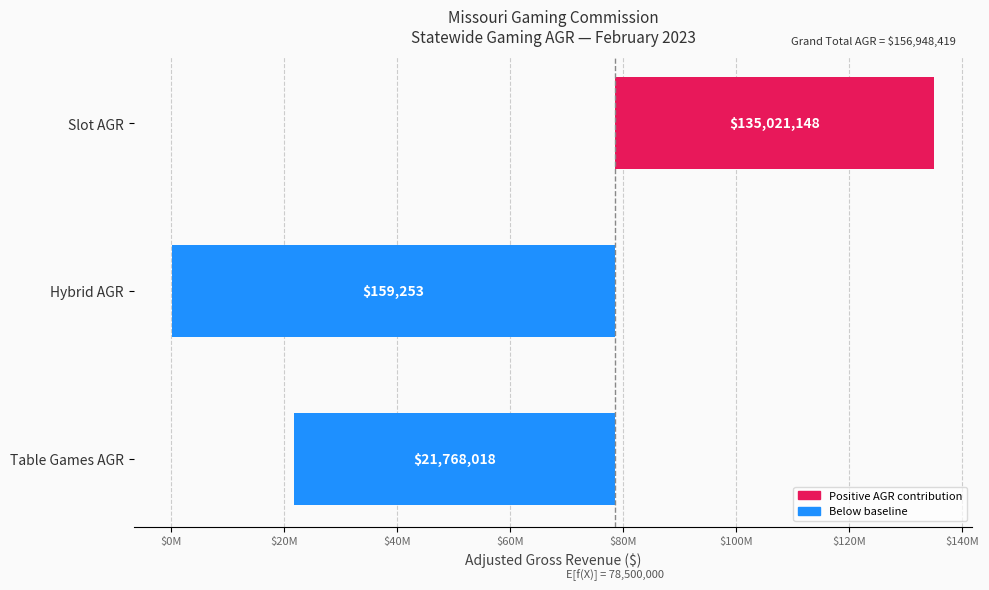

What is the difference between the maximum and second lowest values?

113253130.0